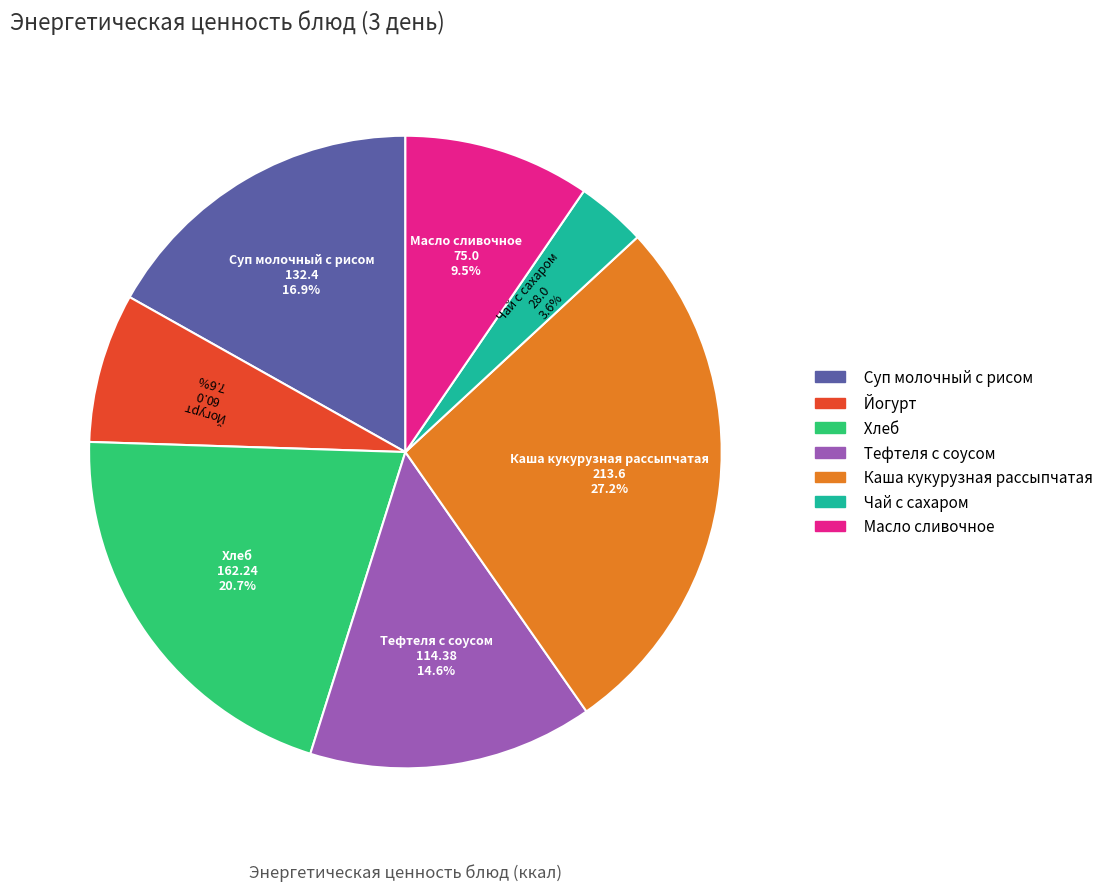

What percentage is the Чай с сахаром slice, to the nearest percent?

4%